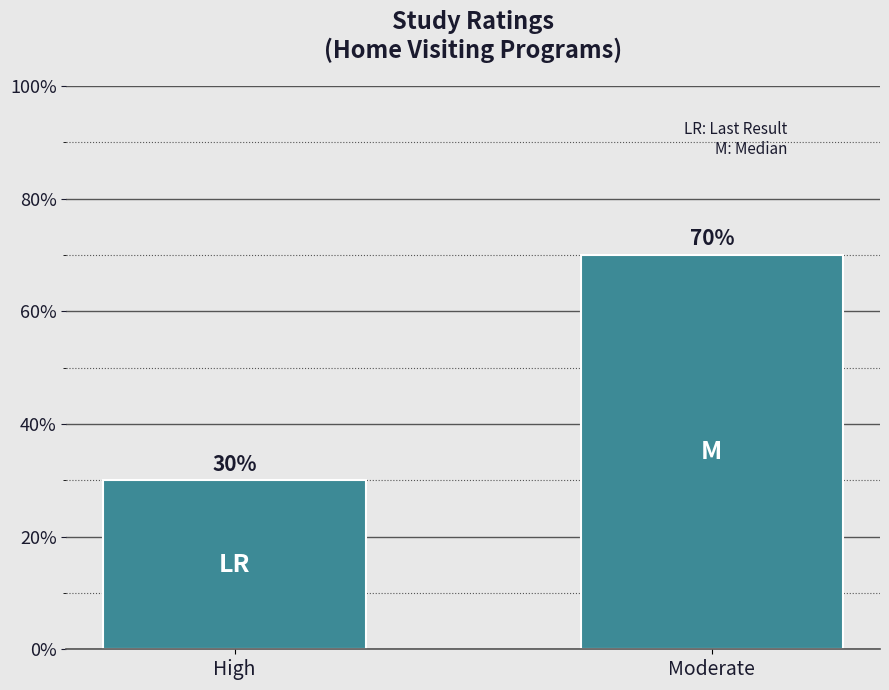

What position from the left is Moderate?

2